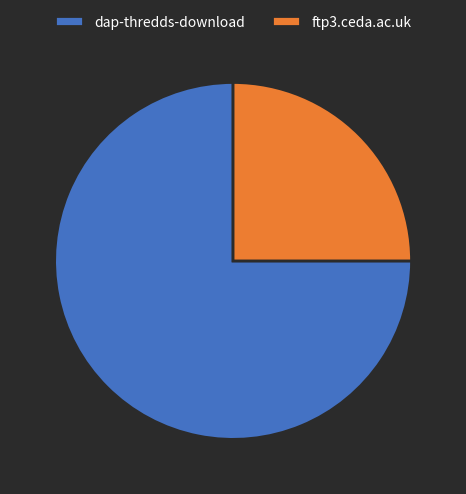

What is the smallest slice in the pie chart?

ftp3.ceda.ac.uk